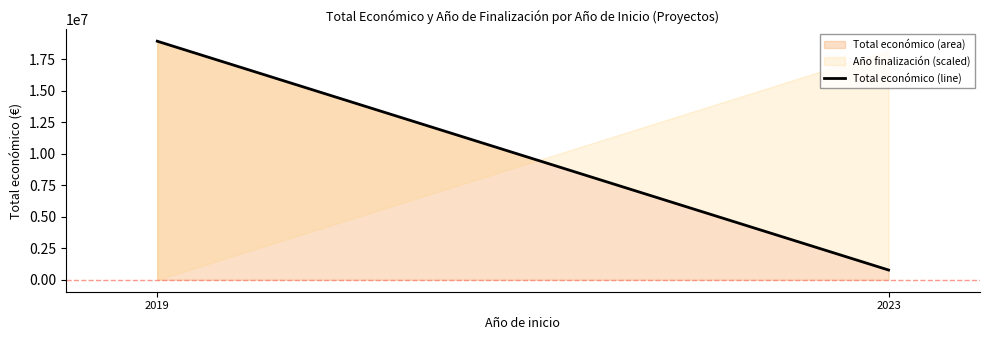

Between 2023 and 2023, which is larger?

2023